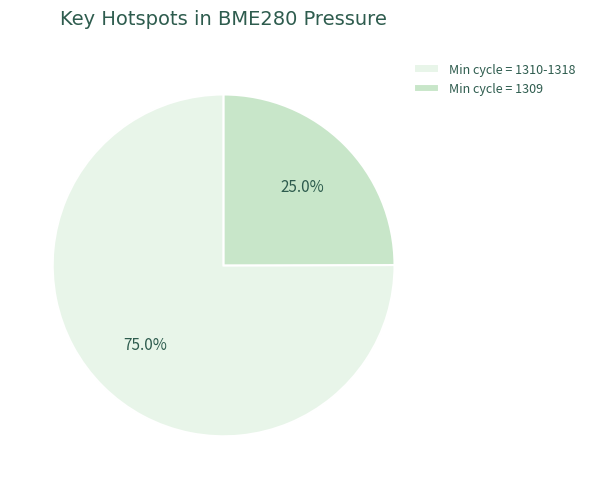

Is there a majority slice in this chart?

Yes